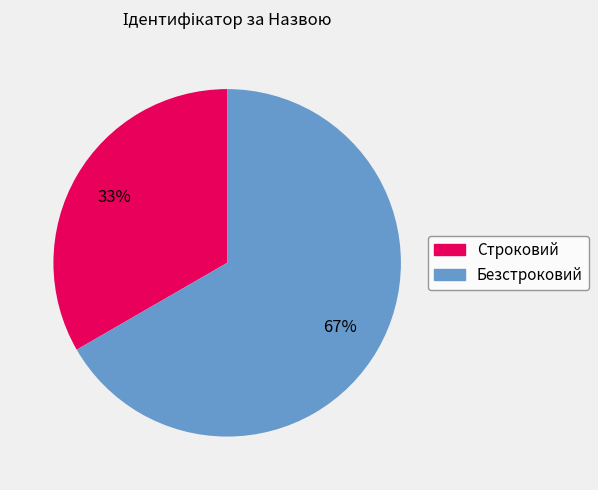

Approximately how many times larger is the value at Строковий compared to Безстроковий?

0.5